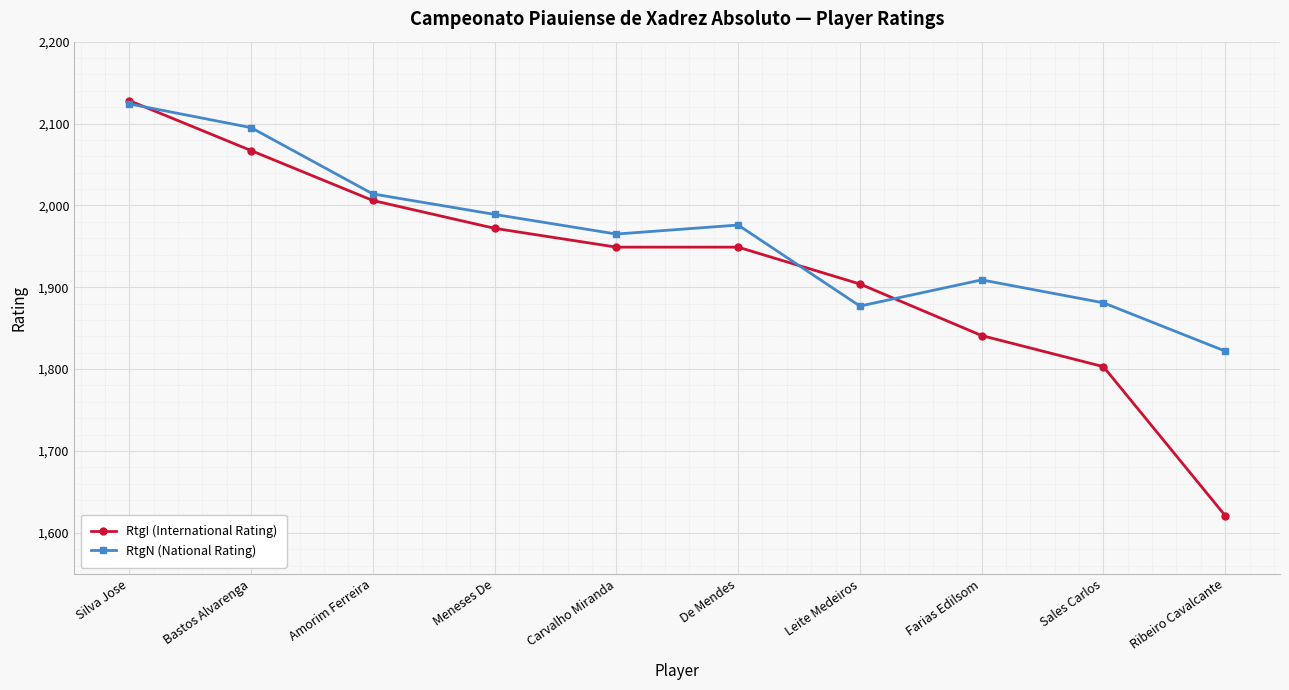

How many lines are shown in the chart?

2